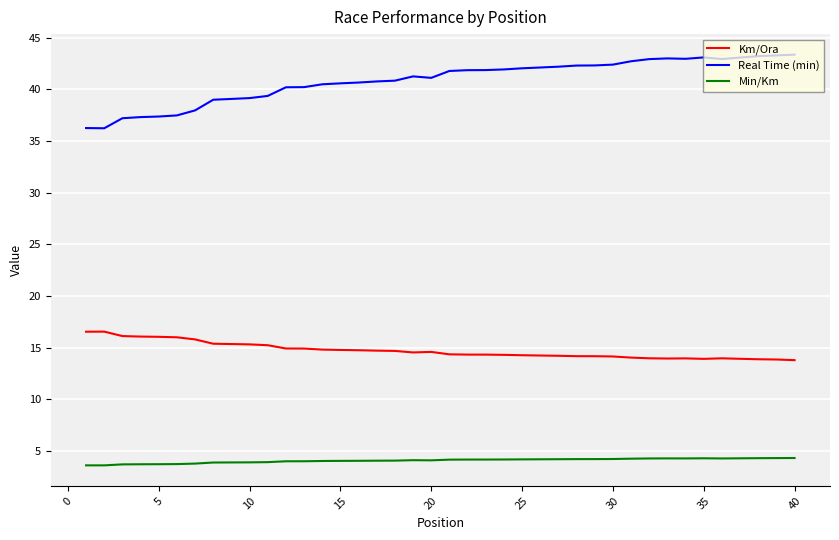

True or false: Real Time (min) and Km/Ora cross at least once.

False